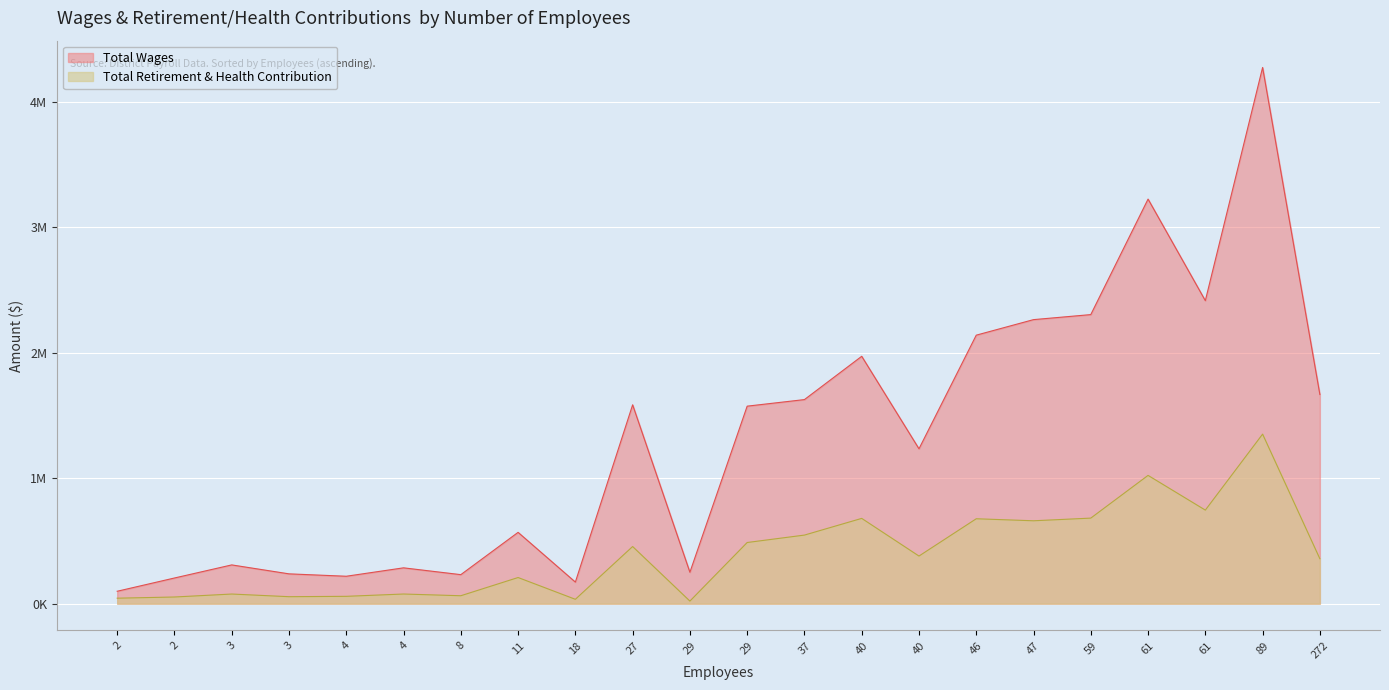

At how many categories does at least one series exceed 3549845?

1